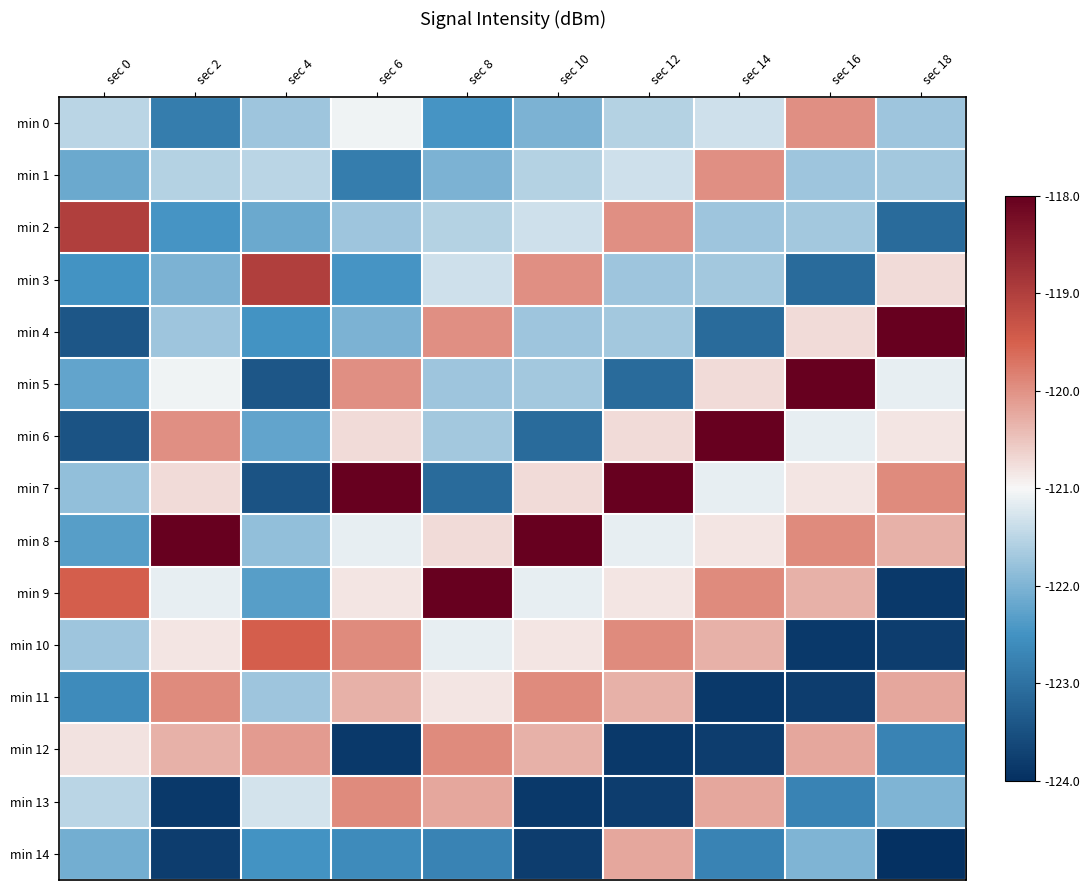

Rank the series by their maximum value, from lowest to highest.

min 14, min 0, min 1, min 13, min 11, min 12, min 10, min 2, min 3, min 4, min 5, min 6, min 7, min 8, min 9